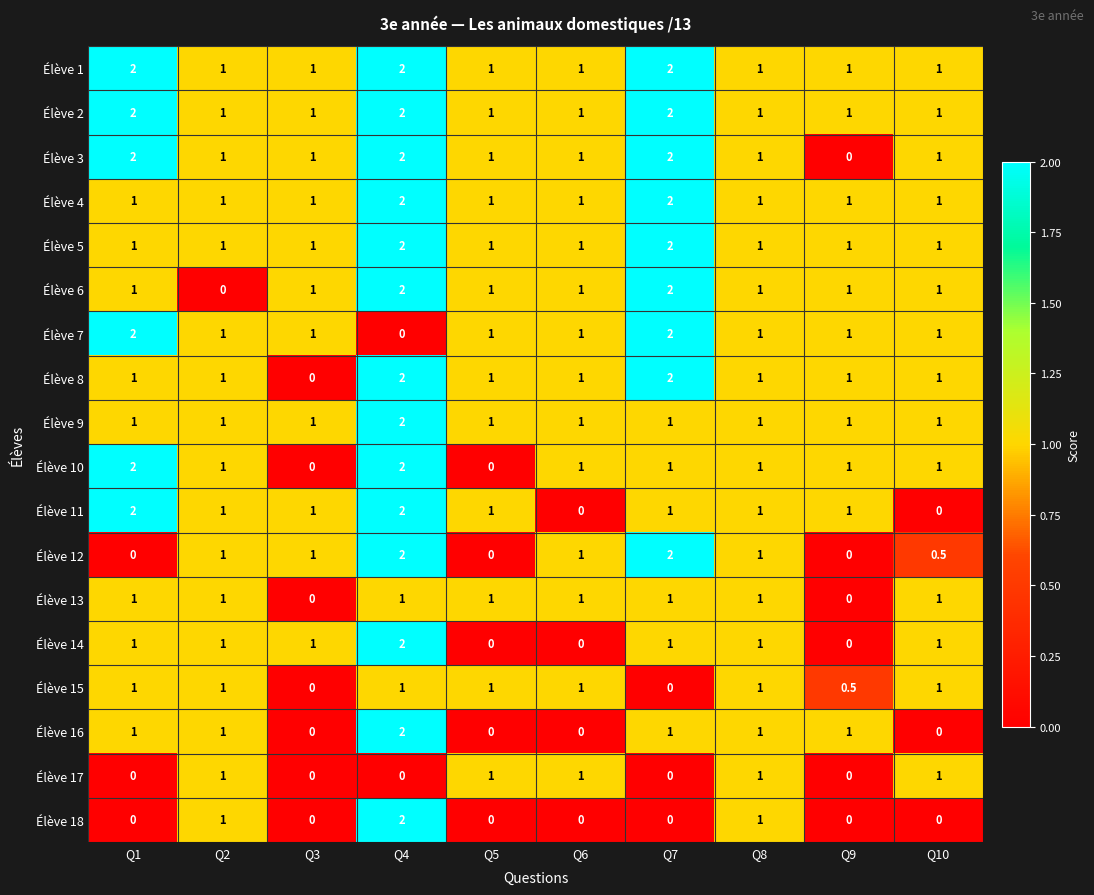

True or false: Élève 18 has a value of 1.2 at Q5.

False